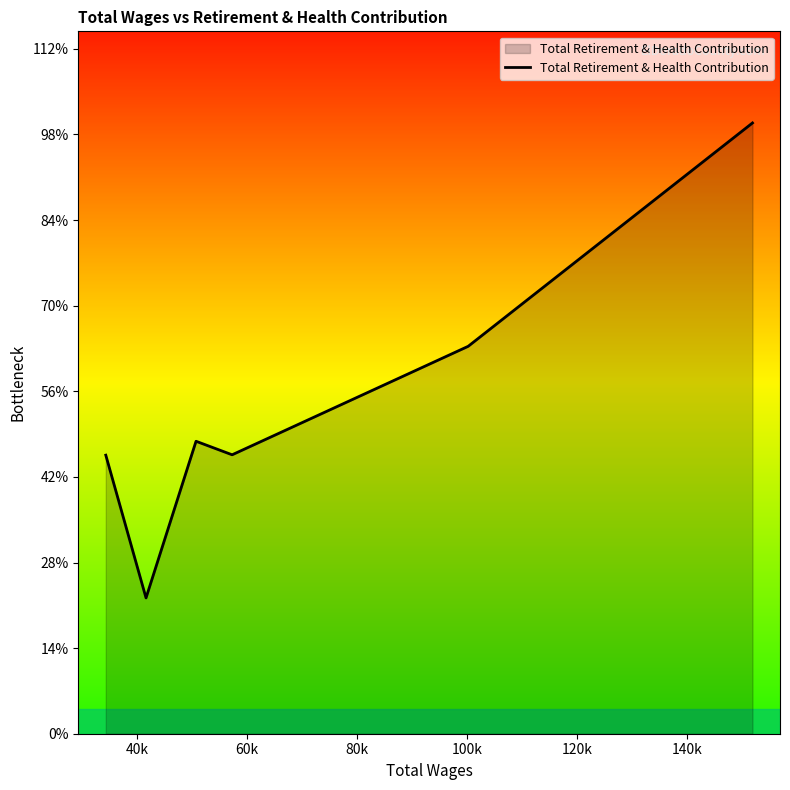

Which label corresponds to the smallest value in the chart?

40k